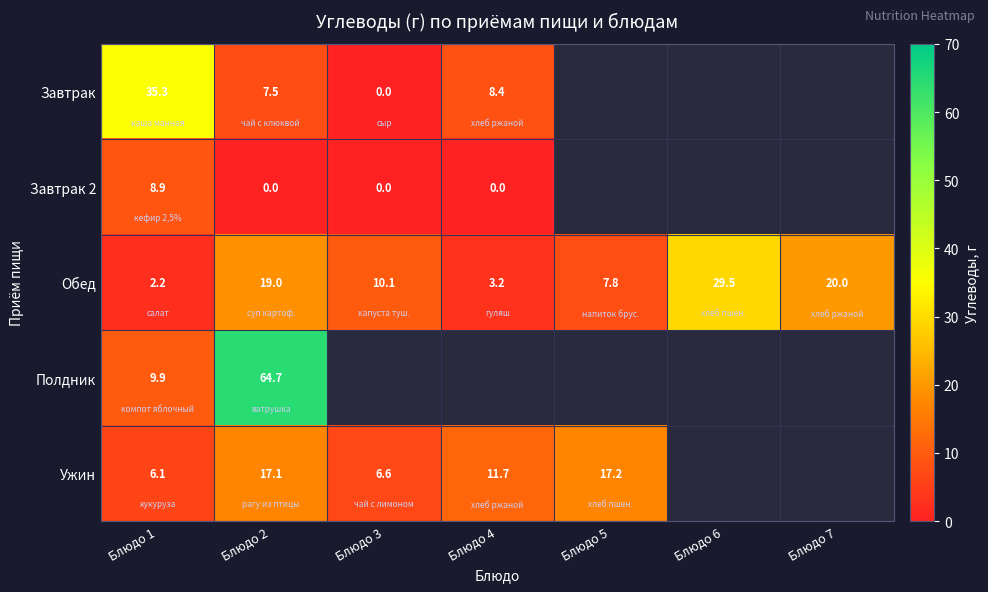

Between Блюдо 1 and Блюдо 5, which is larger?

Блюдо 5